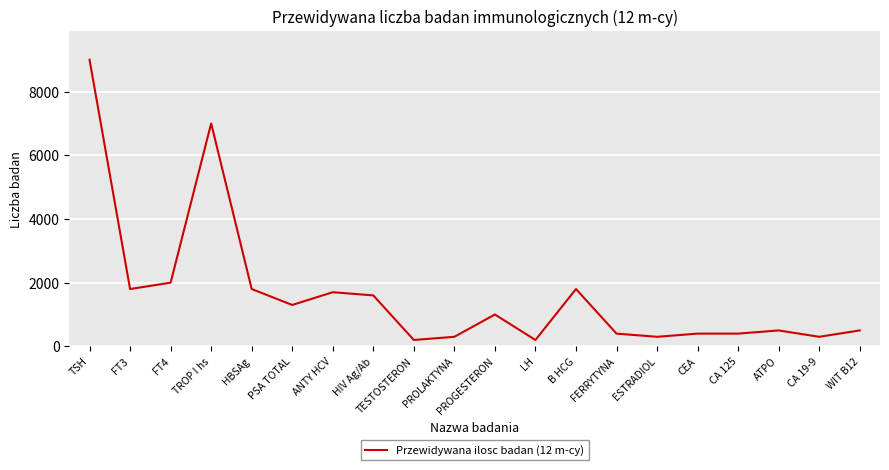

Where is the data nearest to the value 4600?

TROP I hs